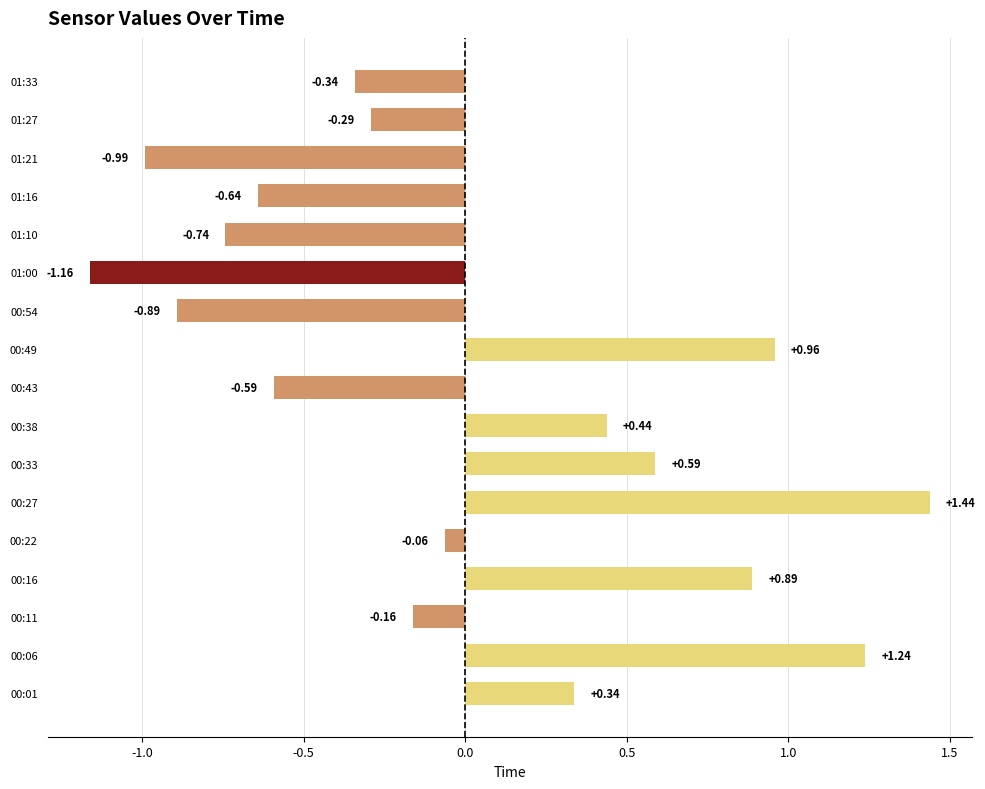

Rank the categories by value from lowest to highest.

01:00, 01:21, 00:54, 01:10, 01:16, 00:43, 01:33, 01:27, 00:11, 00:22, 00:01, 00:38, 00:33, 00:16, 00:49, 00:06, 00:27